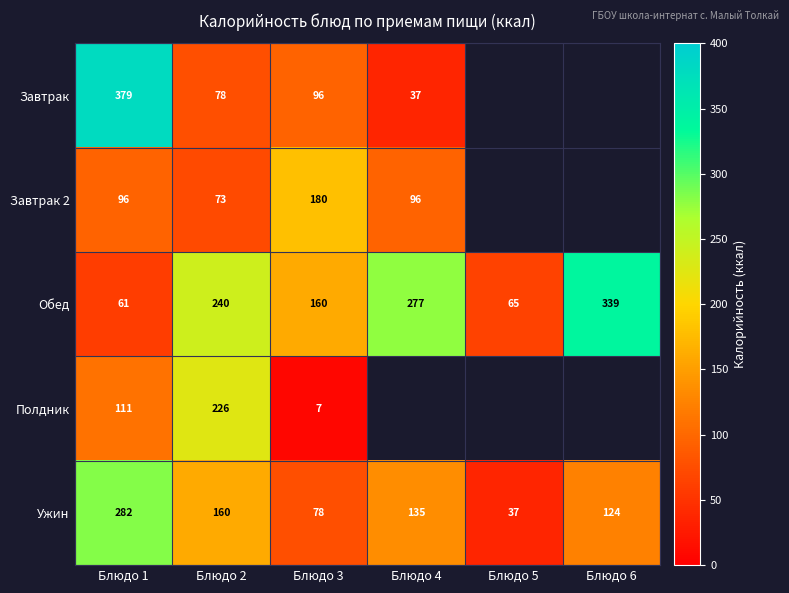

What is the total value across all series at Блюдо 2?

777